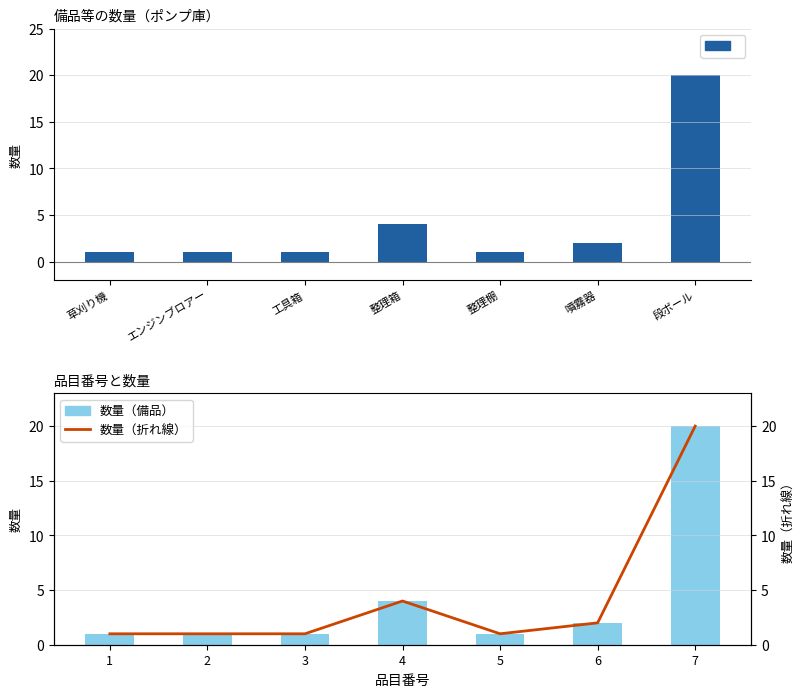

Is it true that 数量 equals 9 at 段ボール?

False